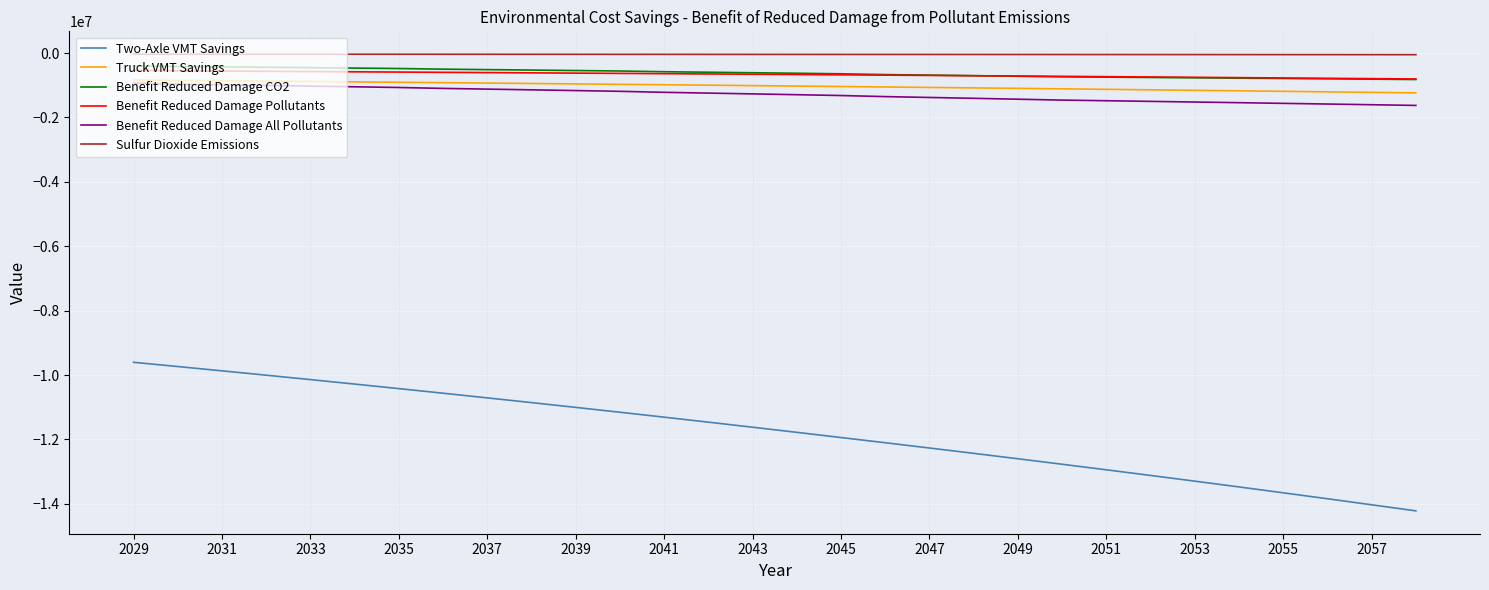

True or false: Benefit Reduced Damage All Pollutants and Benefit Reduced Damage CO2 intersect in this chart.

False